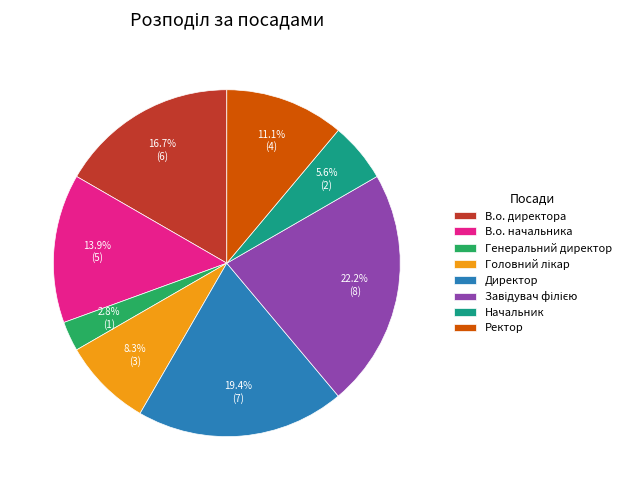

Which category has the smallest portion of the pie?

Генеральний директор